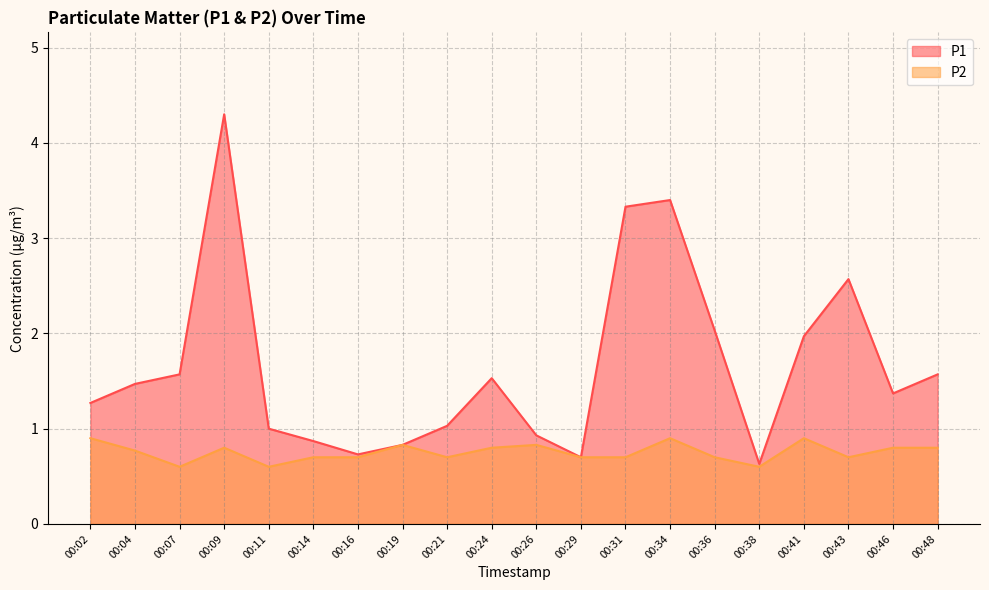

True or false: P1 and P2 intersect in this chart.

False